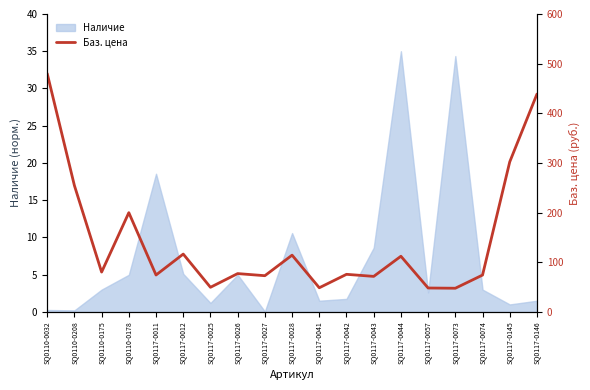

The value of Наличие at SQ0117-0012 is 5.1. True or false?

True